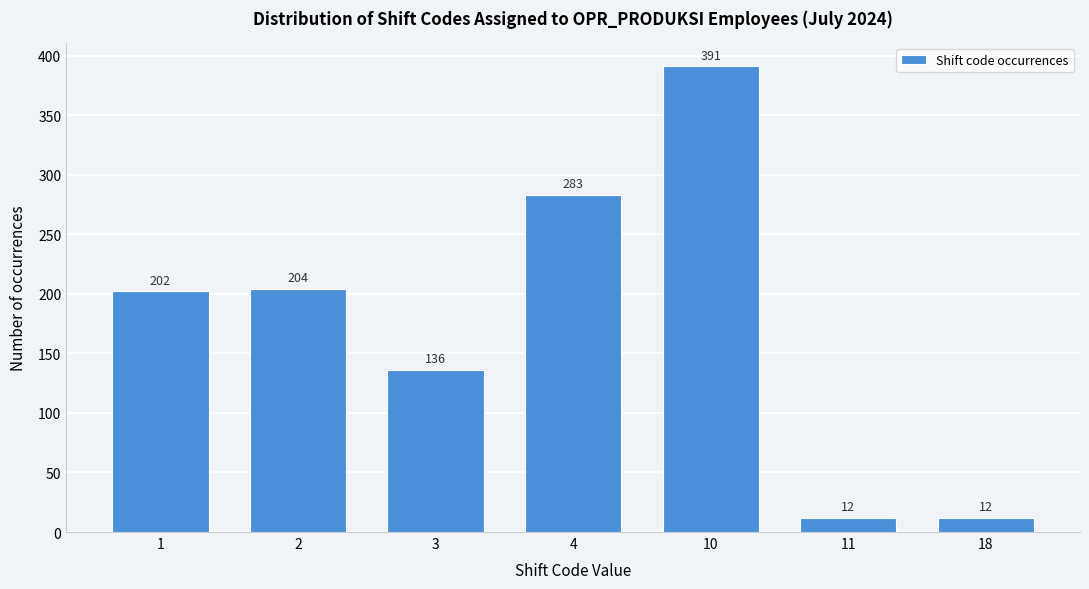

Reading left to right, list all the values displayed in this chart.

1=202	2=204	3=136	4=283	10=391	11=12	18=12